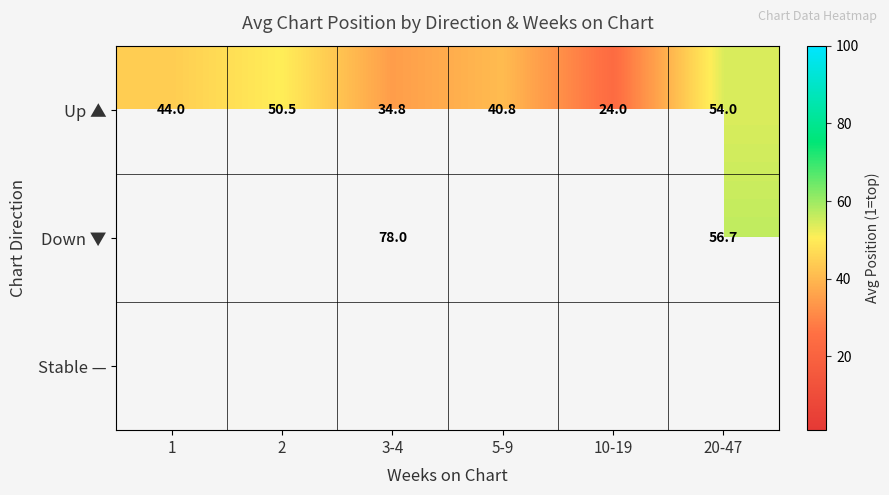

True or false: Down ▼ has a value of 78.0 at 3-4.

True